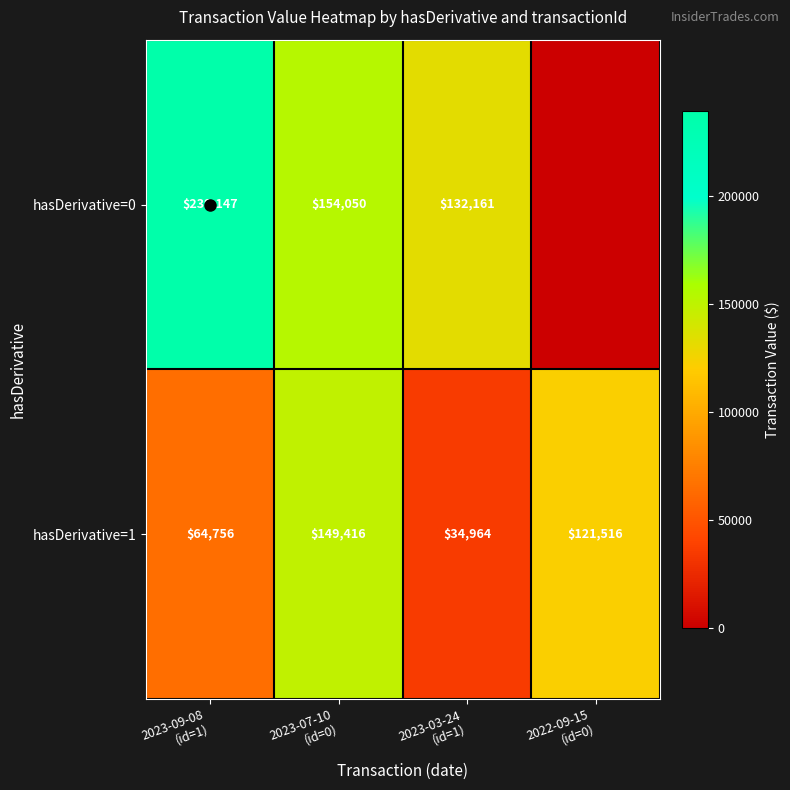

At which category does the chart reach its peak across all series?

2023-09-08
(id=1)